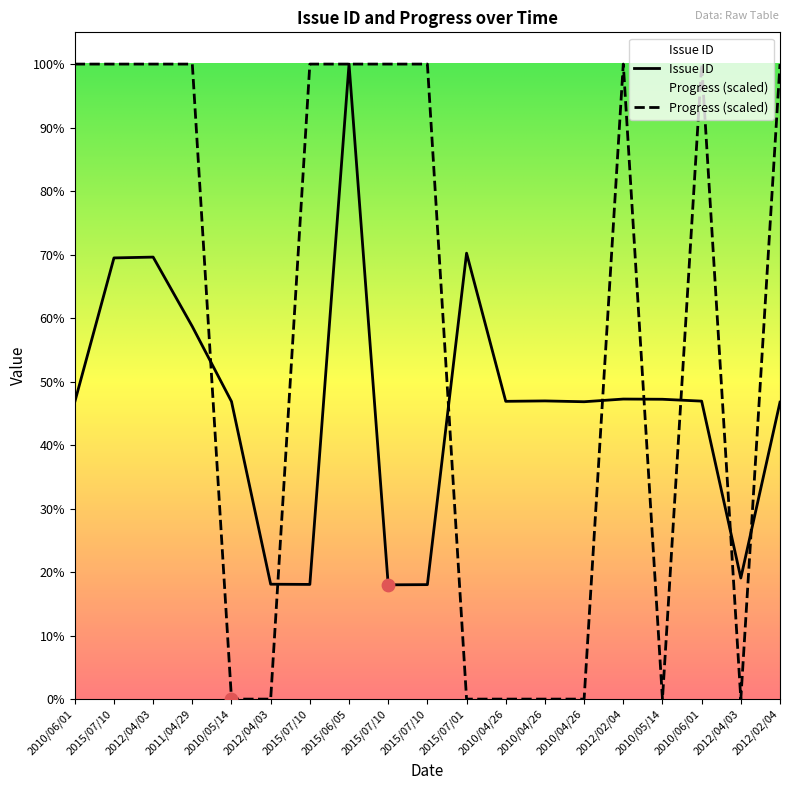

Which series contains the lowest Y value?

Progress